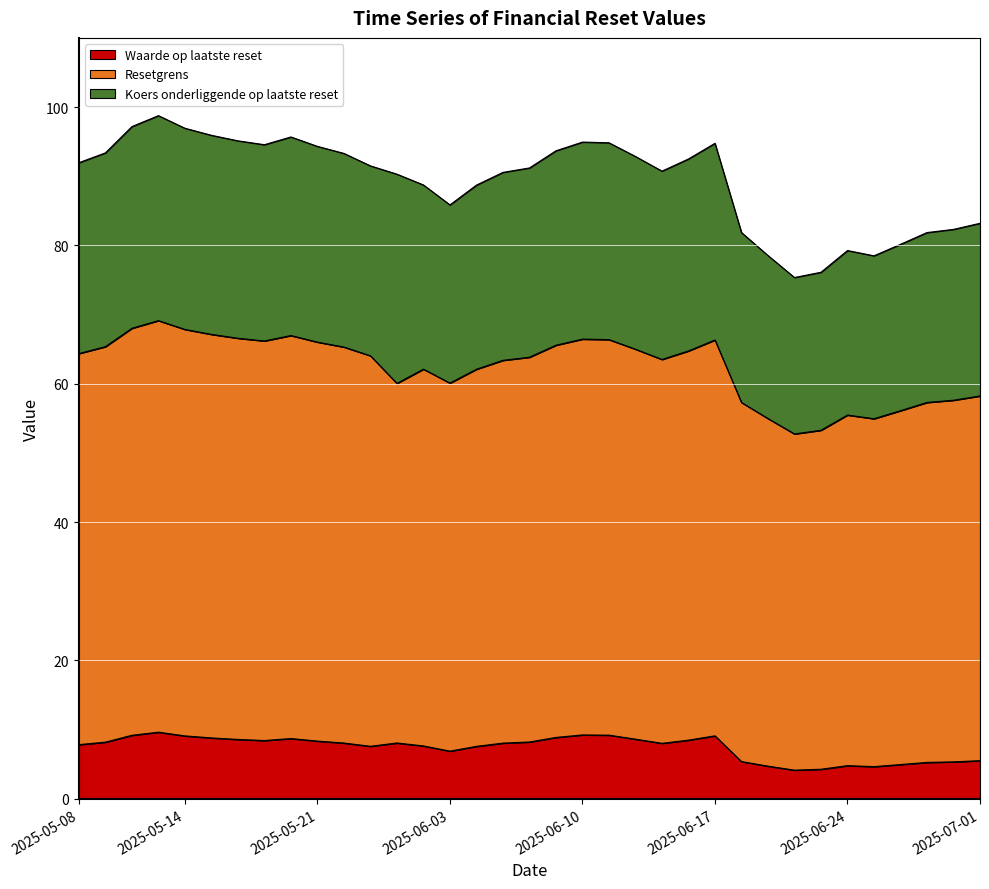

True or false: Koers onderliggende op laatste reset has a value of 27.1 at 2025-06-10.

False